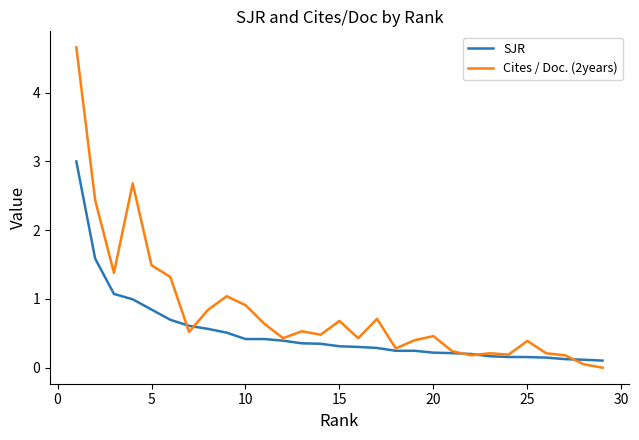

Which series has the largest total across all categories?

Cites / Doc. (2years)